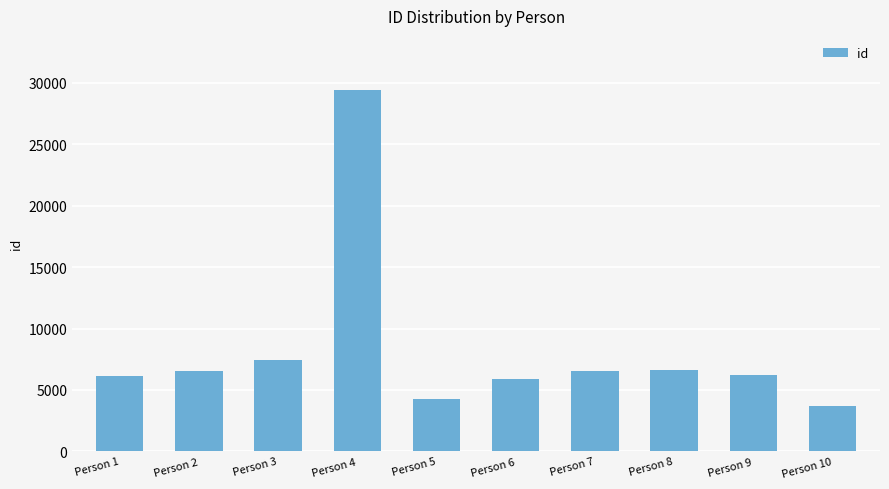

What is the difference between the values at Person 3 and Person 8?

762